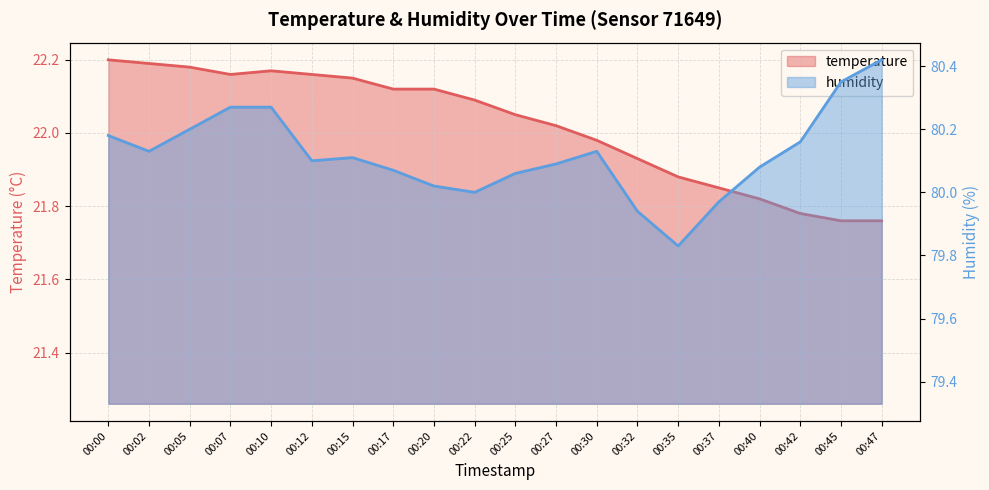

How many lines are shown in the chart?

2